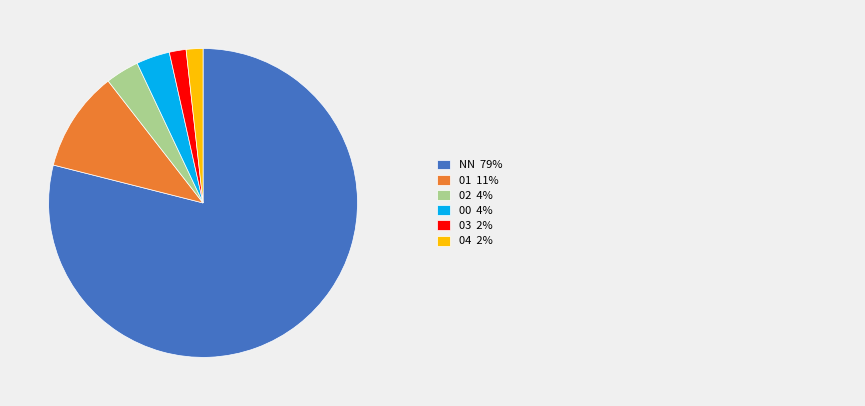

Does any single category account for the majority?

Yes